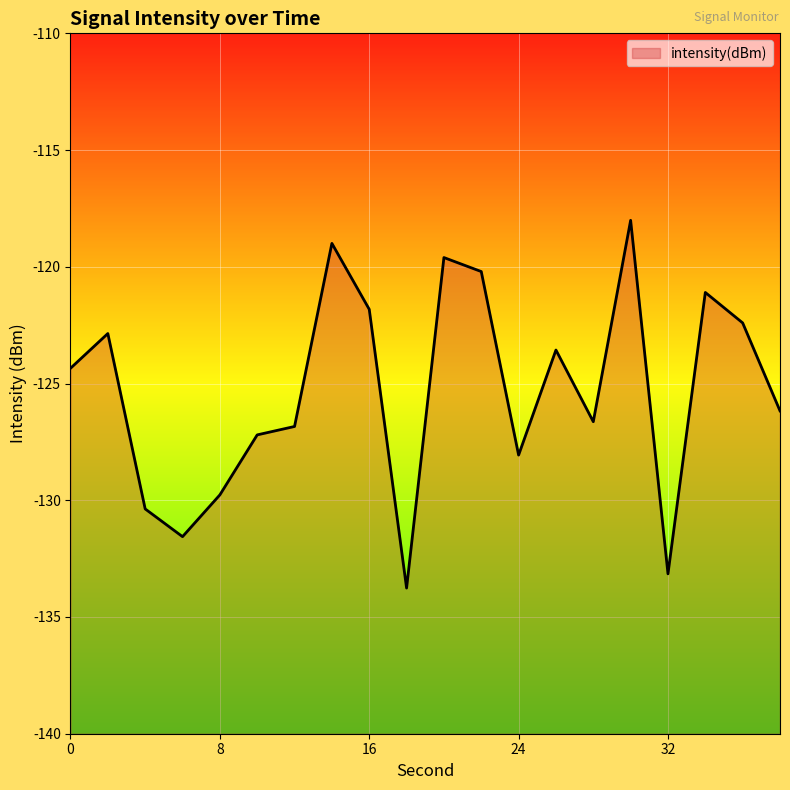

What is the difference between the values at 38 and 16?

4.3